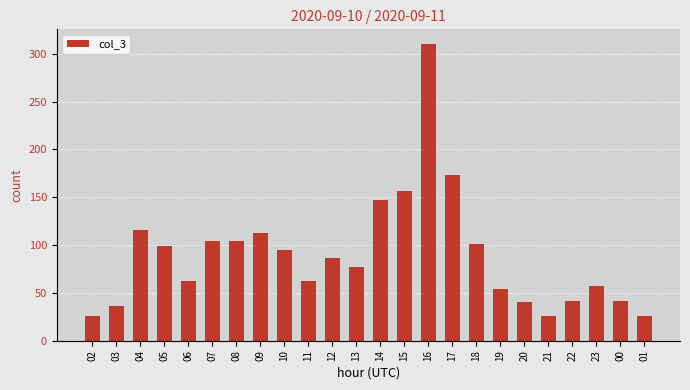

Reading left to right, what are all the values shown in this chart?

02=26	03=36	04=116	05=99	06=62	07=104	08=104	09=113	10=95	11=62	12=86	13=77	14=147	15=157	16=310	17=173	18=101	19=54	20=40	21=26	22=42	23=57	00=42	01=26